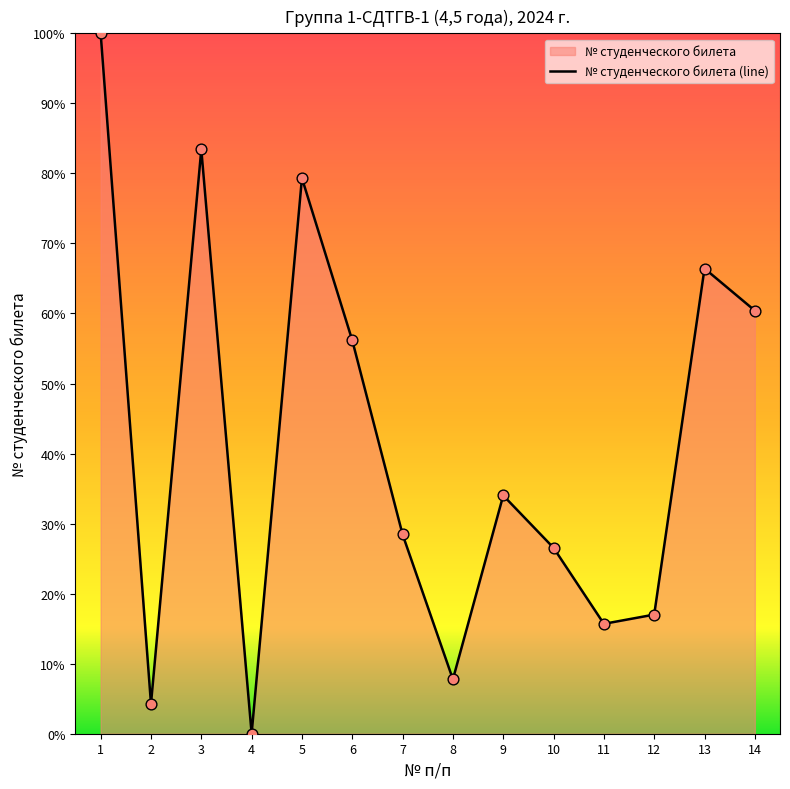

Between 4 and 5, which is larger?

5